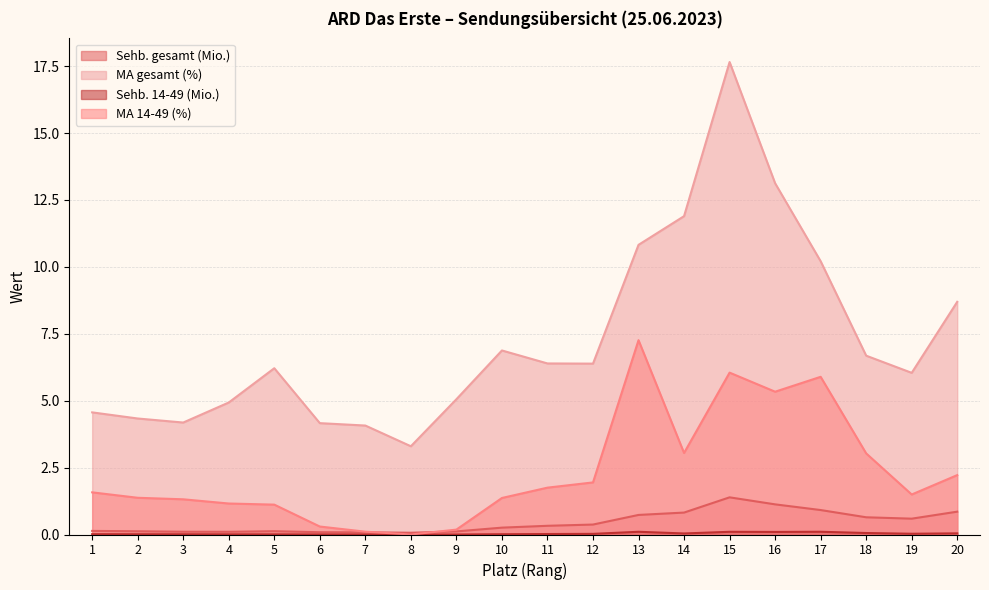

At which label does Sehb. gesamt (Mio.) reach its peak?

15